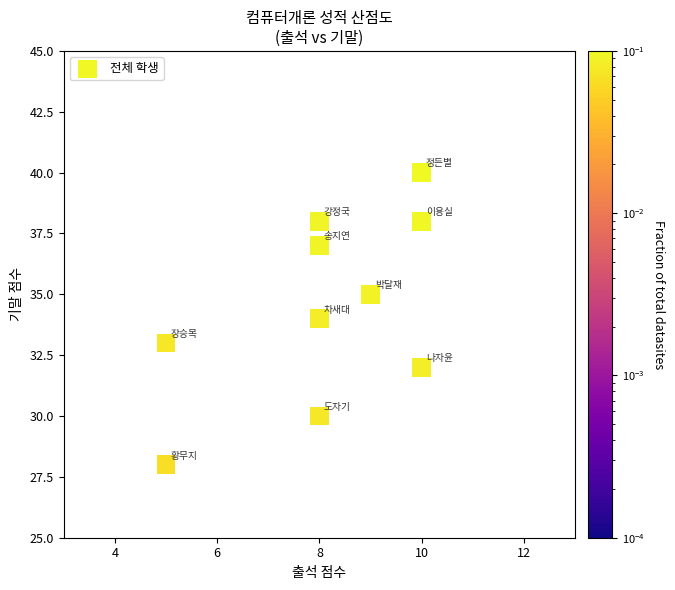

What is the range of X values (max minus min)?

5